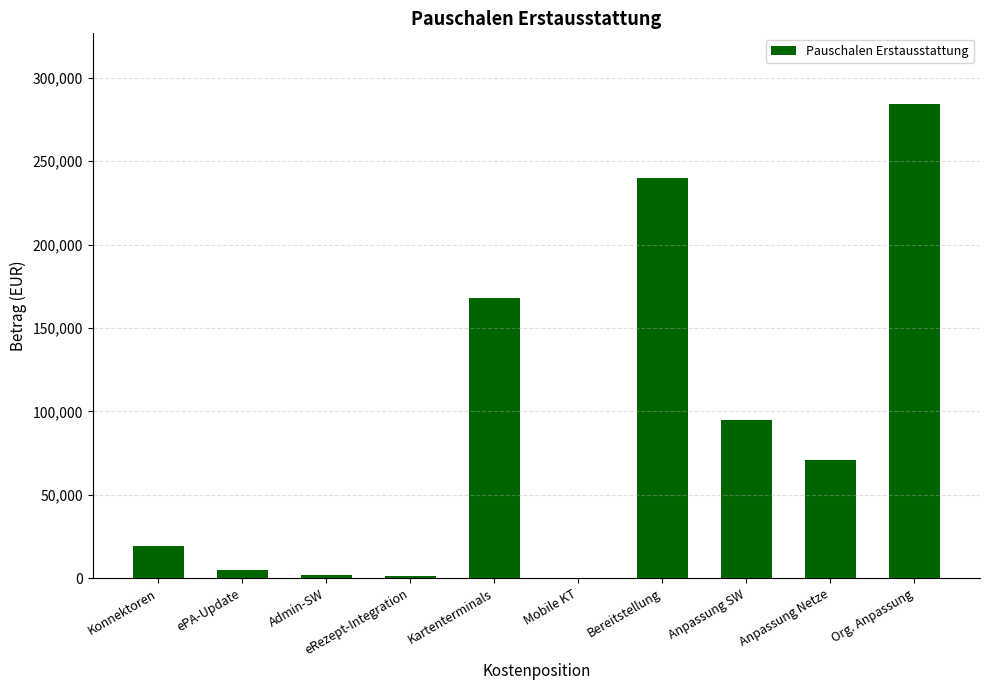

How many data points does each series have?

10